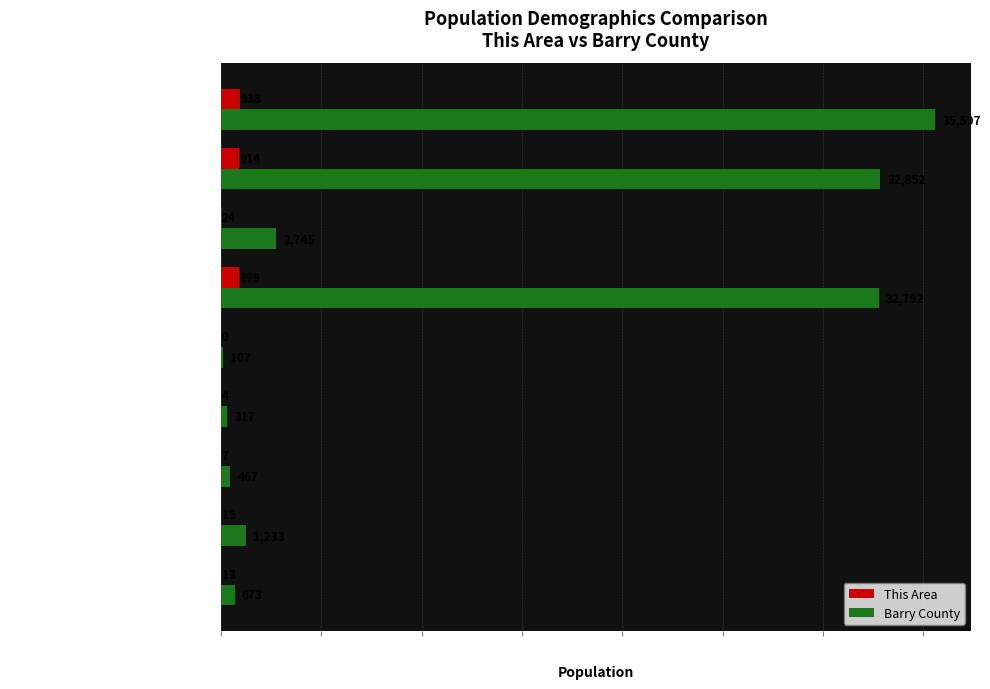

What is the maximum value for This Area?

938